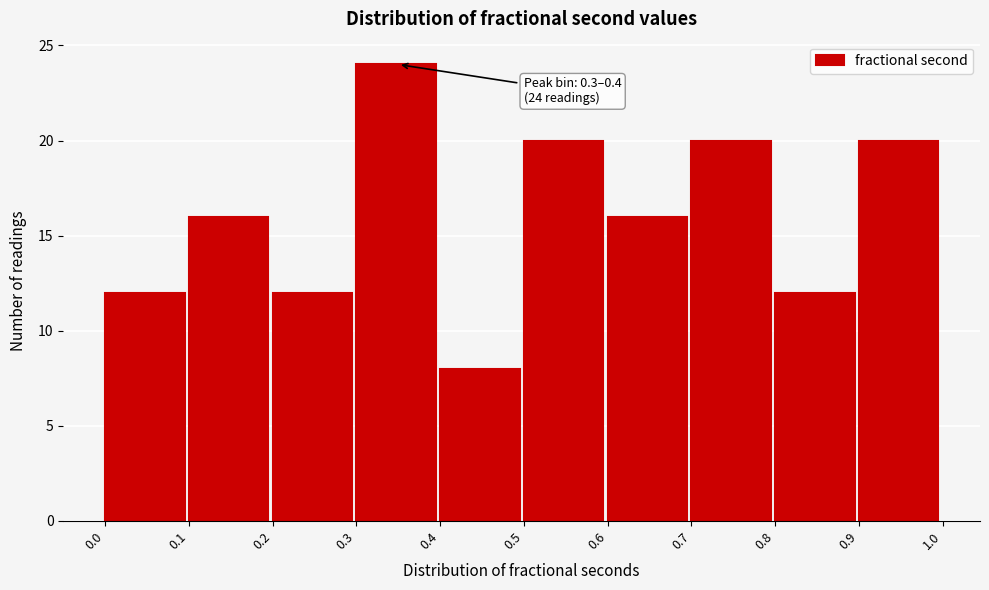

Over which range of the x-axis is the bar tallest?

0.3 to 0.4